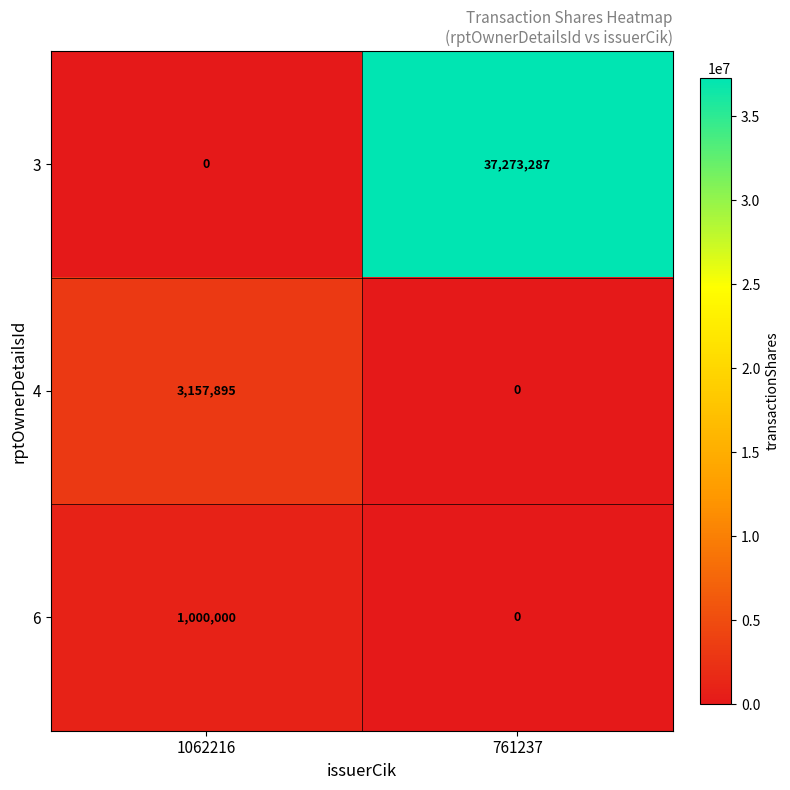

Which series changed the most between 1062216 and 761237?

3